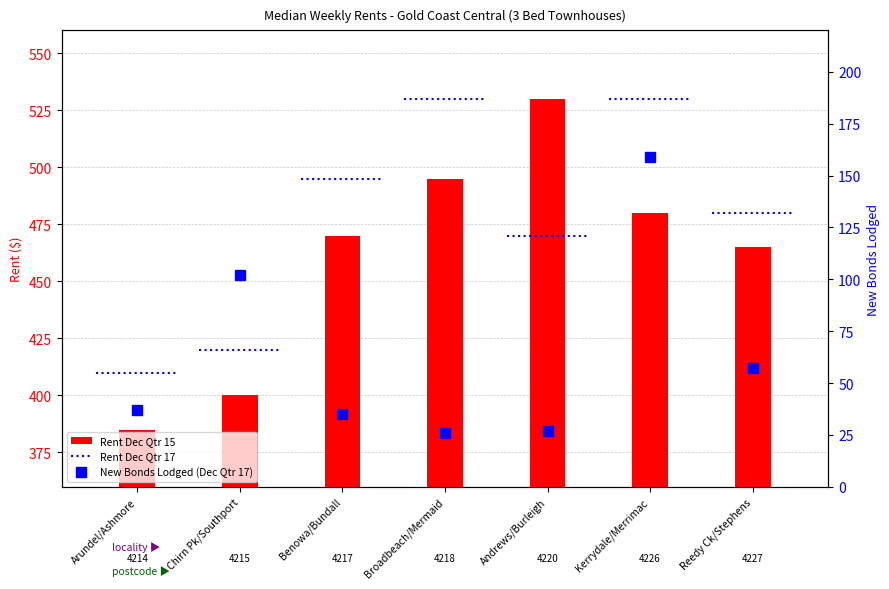

Reading left to right, what are all the values shown in this chart?

Rent Dec Qtr 15: 385	400	470	495	530	480	465
New Bonds Lodged (Dec Qtr 17): 37	102	35	26	27	159	57